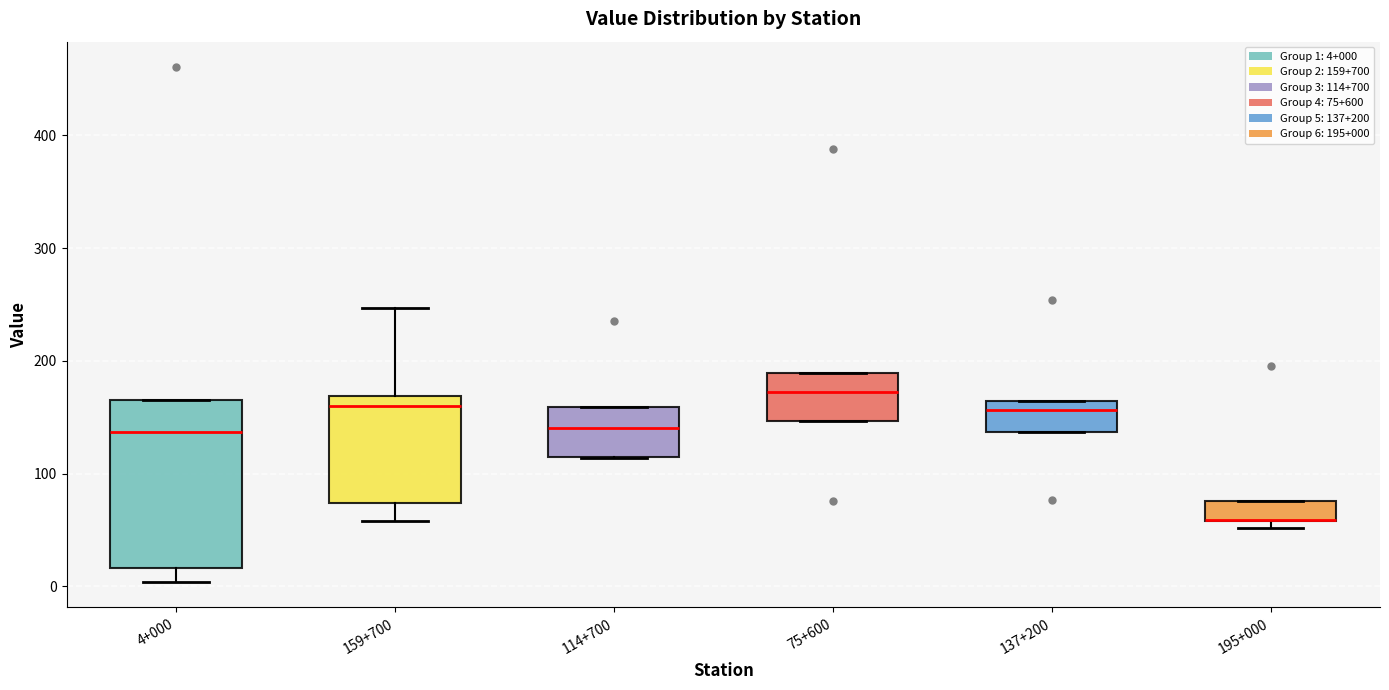

Reading left to right, transcribe this box plot: for each box, give where its median line is, the range the box spans, and where its two whiskers end, as read against the y-axis. The values are not printed on the chart, so give them approximately, as read against the axis.

4+000: median 140, box 20 to 170, whiskers 0 to 170
159+700: median 160, box 70 to 170, whiskers 60 to 250
114+700: median 140, box 110 to 160, whiskers 110 to 160
75+600: median 170, box 150 to 190, whiskers 150 to 190
137+200: median 160 (just below the box's upper edge), box 140 to 160, whiskers 140 to 160
195+000: median 60 (drawn on the box's lower edge), box 60 to 80, whiskers 50 to 80